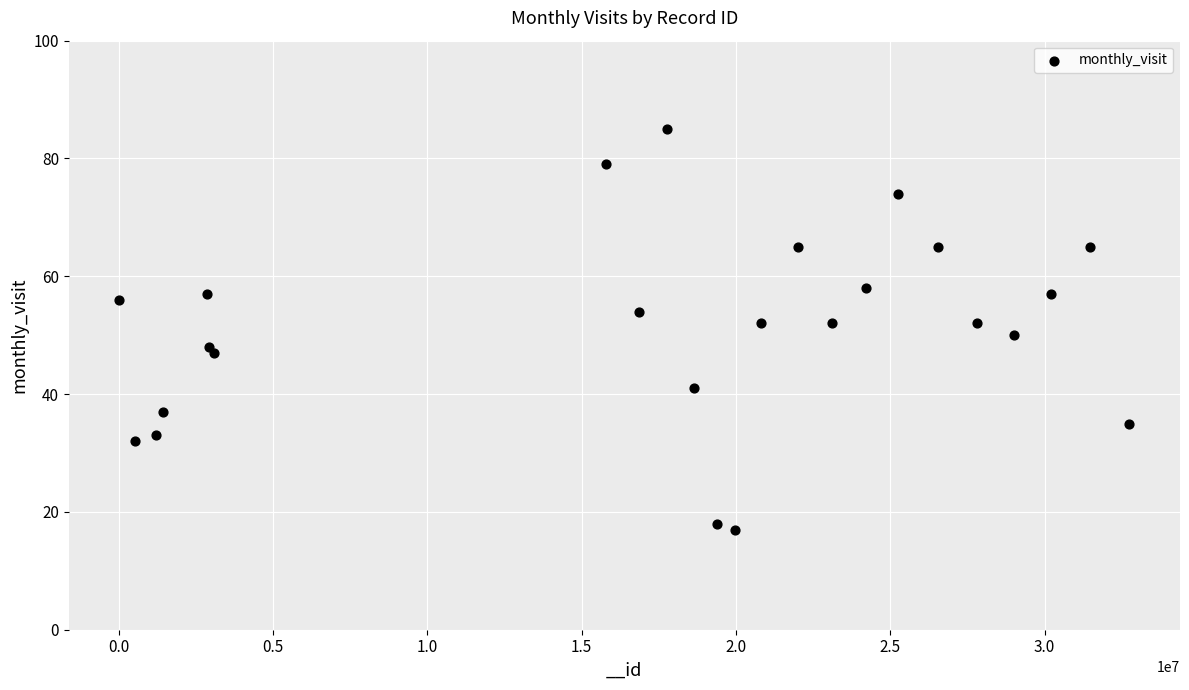

What is the range of X values (max minus min)?

32732239